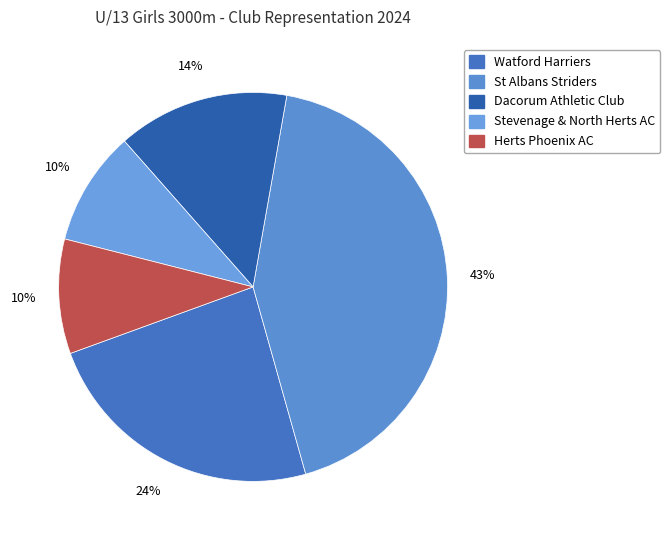

The Herts Phoenix AC slice represents 18% of the pie. True or false?

False